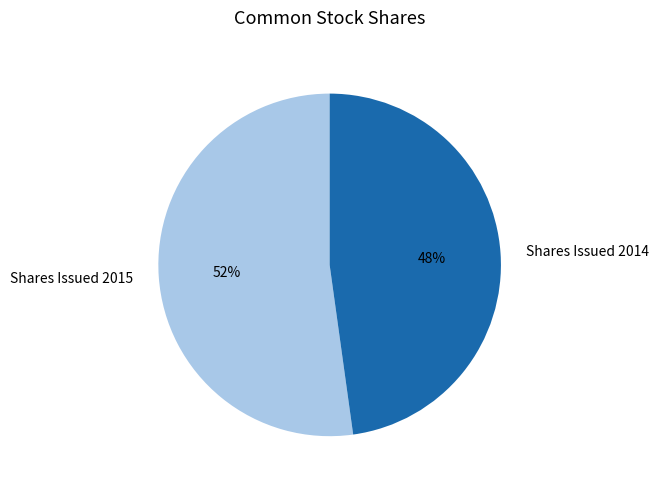

What is the ratio of the value at Shares Issued 2015 to the value at Shares Issued 2014?

1.1